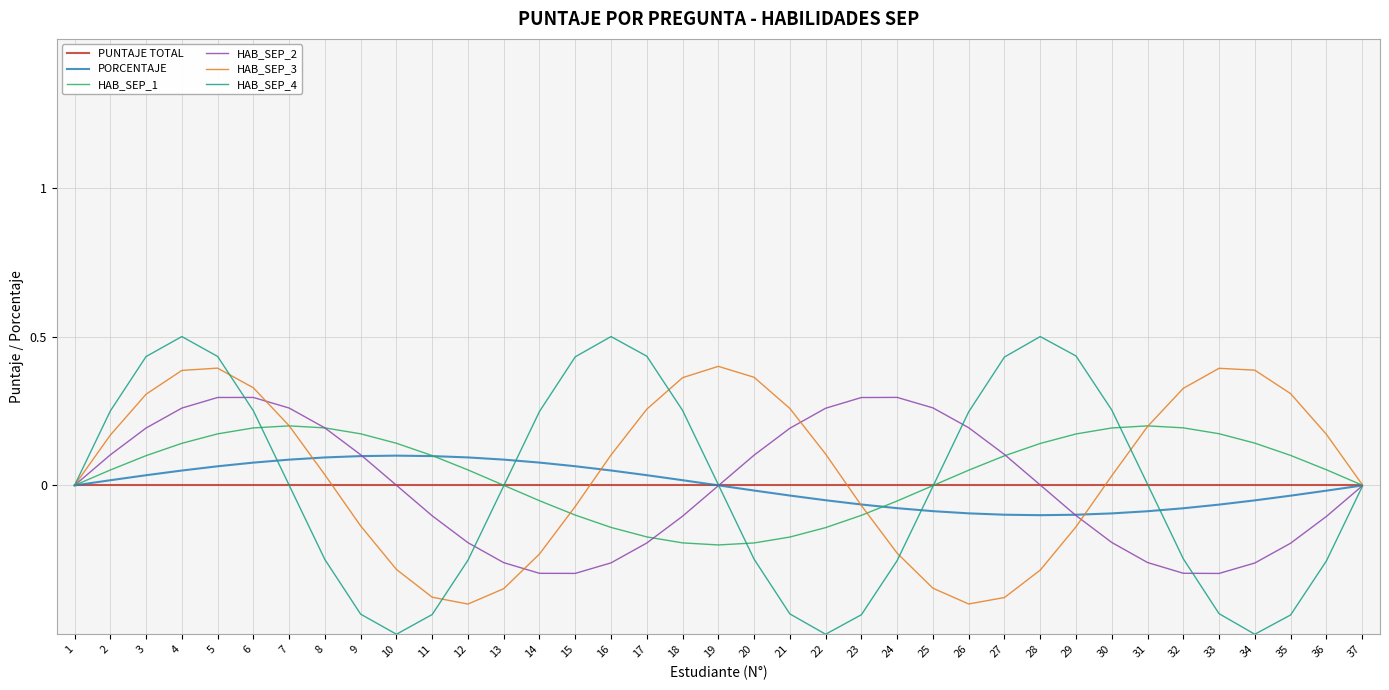

The value of HAB_SEP_1 at 17 is -0.3. True or false?

False